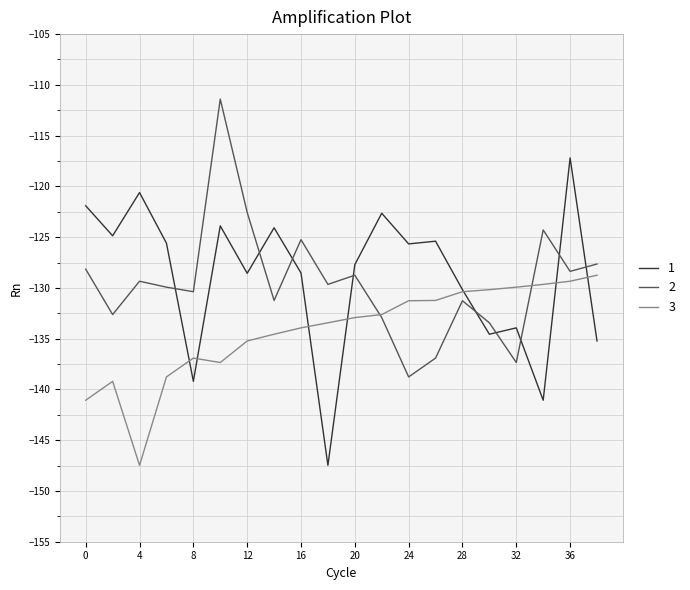

After their last crossing, which series has the higher values: 1 or 2?

2